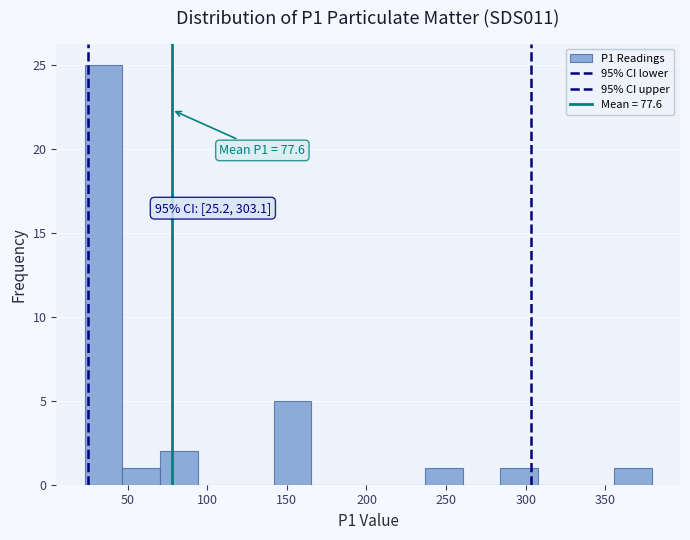

Which range on the x-axis has the tallest bar?

25 to 45